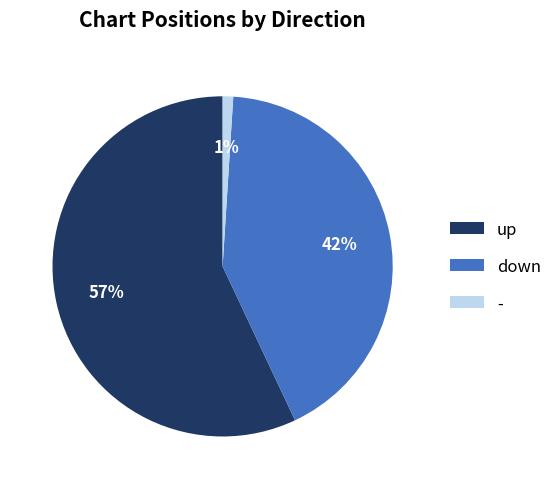

How many slices are in this pie chart?

3